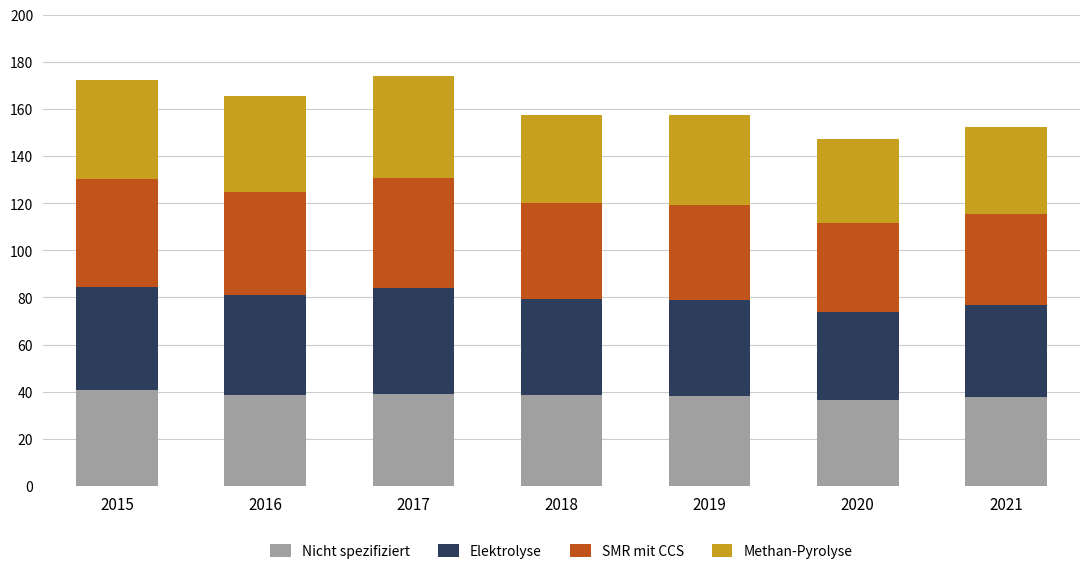

True or false: Nicht spezifiziert has a value of 38.9 at 2017.

True